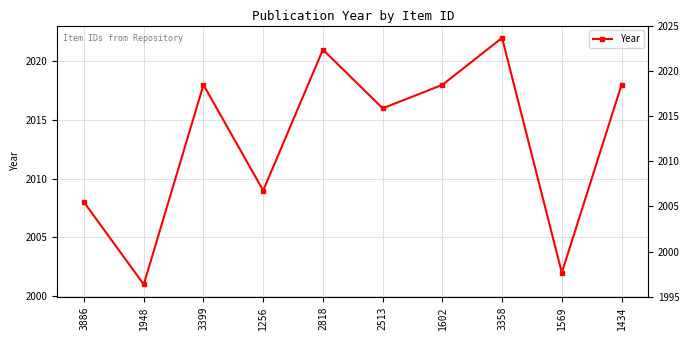

The value at 3358 is 2022. True or false?

True